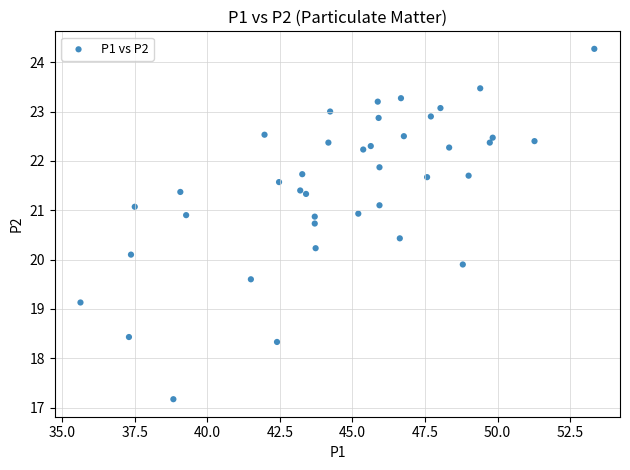

What is the range of X values (max minus min)?

17.7